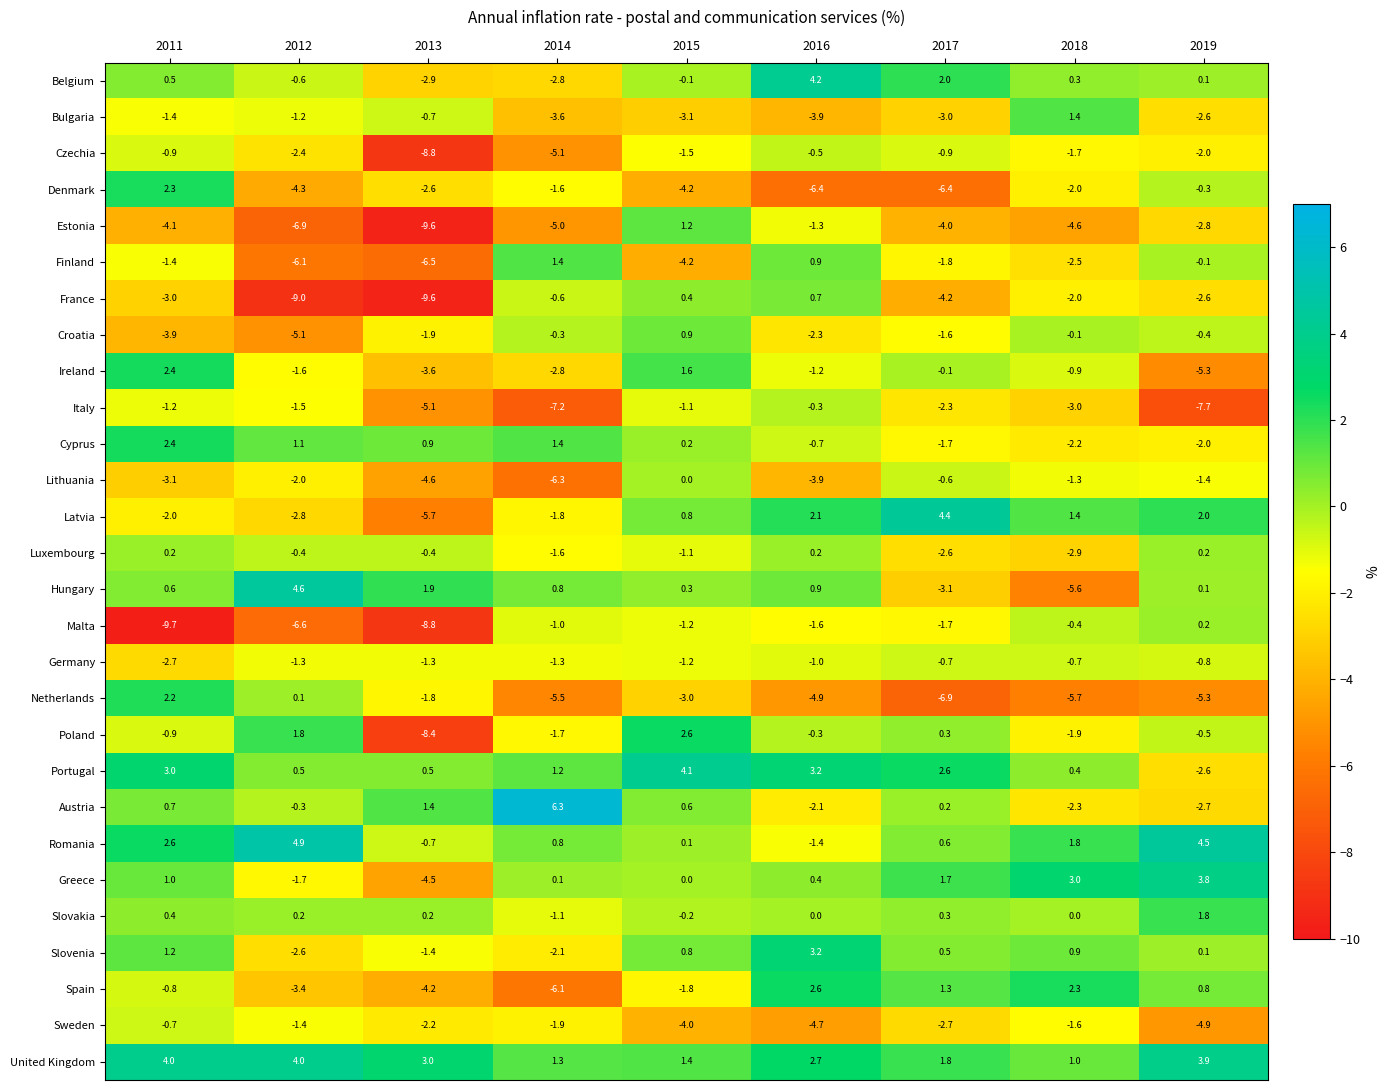

How many negative values does the Spain series have?

5